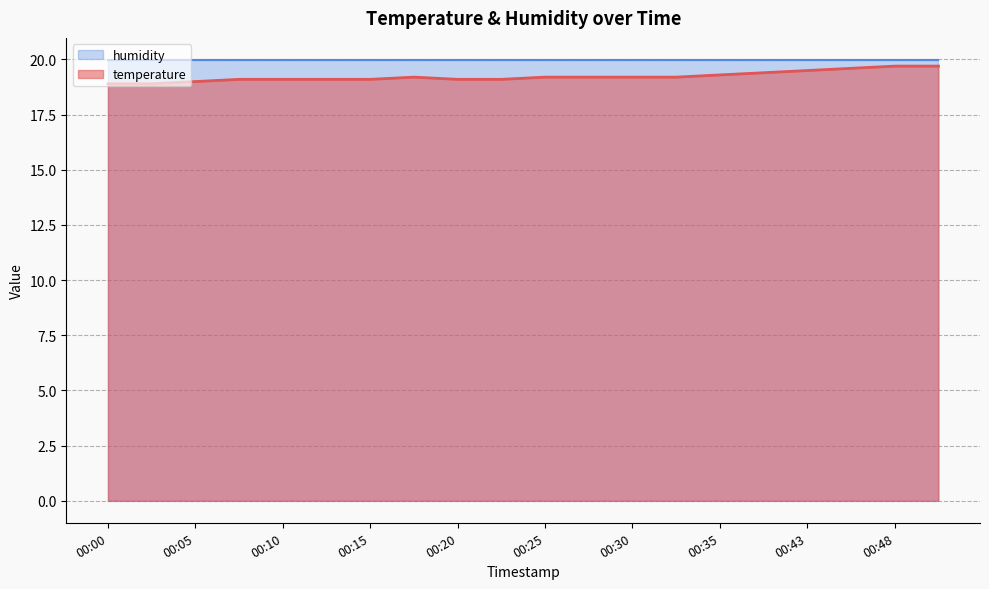

Rank the categories by value from highest to lowest.

00:48, 00:51, 00:46, 00:43, 00:38, 00:35, 00:18, 00:25, 00:28, 00:30, 00:33, 00:08, 00:10, 00:13, 00:15, 00:20, 00:23, 00:05, 00:00, 00:03